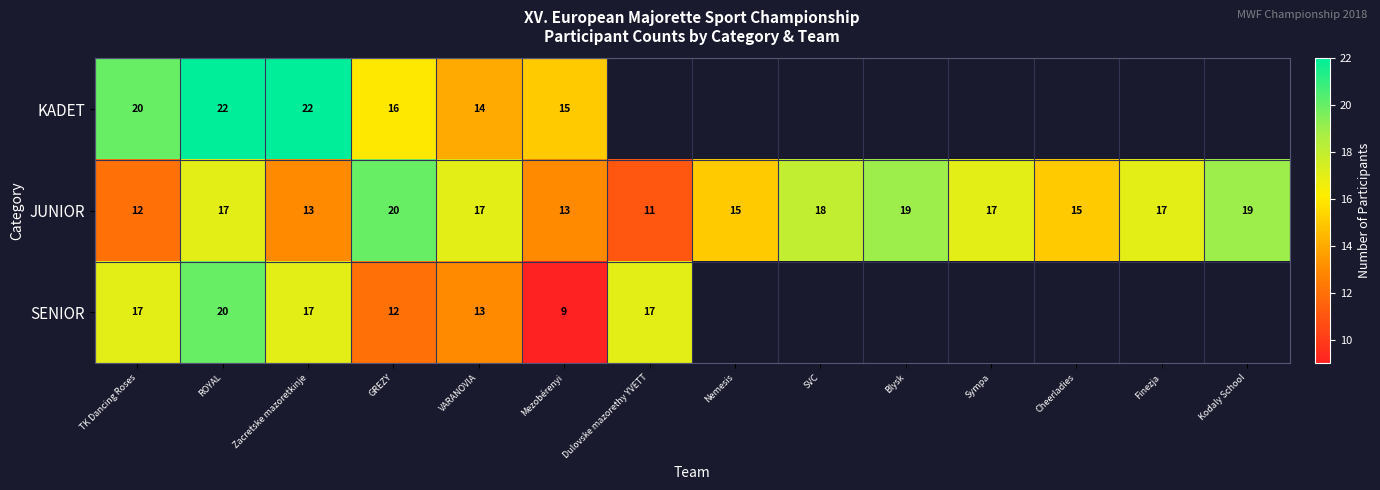

Is the value of JUNIOR at Mezobérenyi greater than the value of SENIOR at Zacretske mazoretkinje?

No